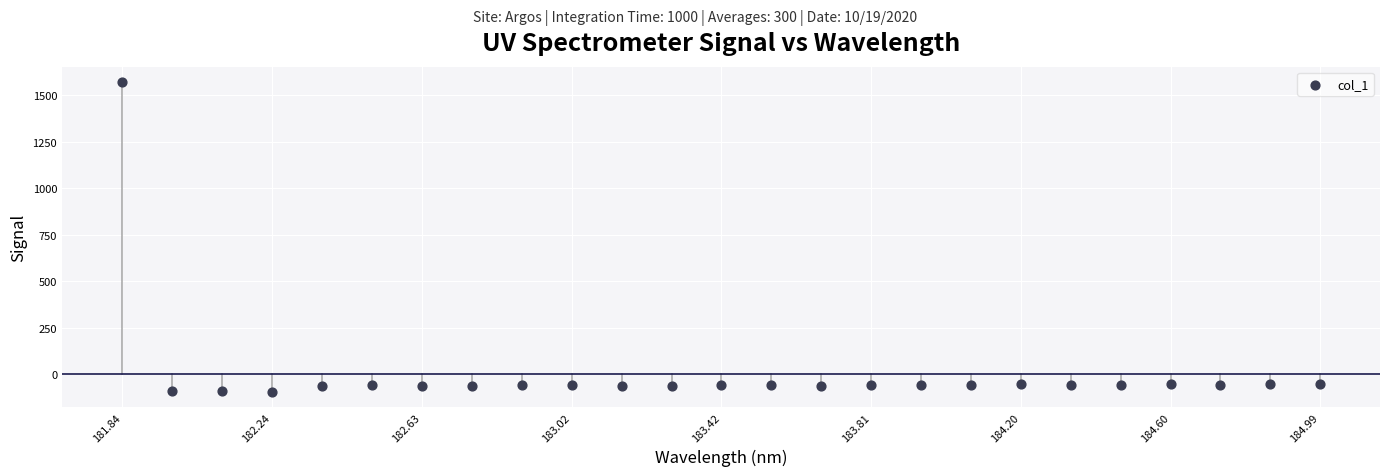

What is the range of X values (max minus min)?

3.1